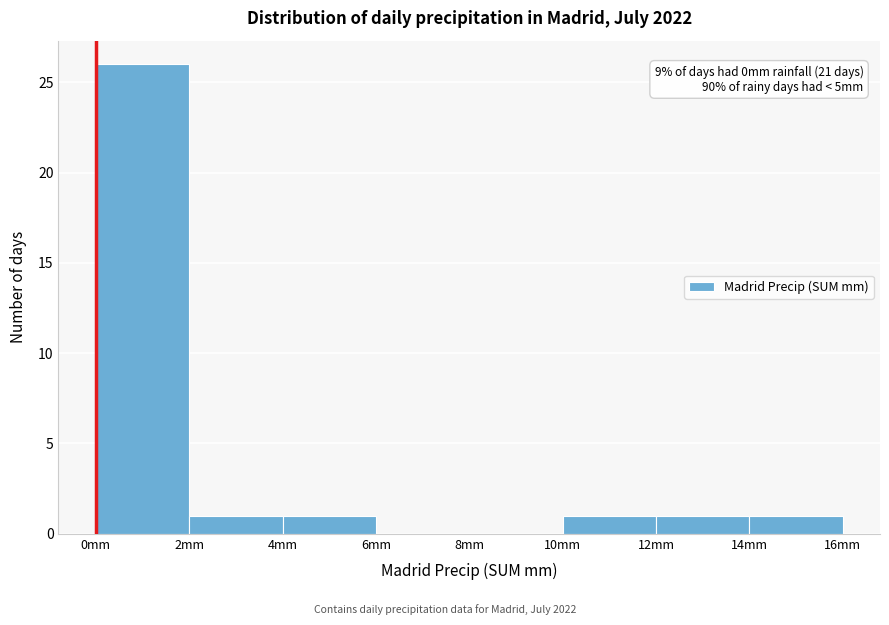

Over which range of the x-axis is the bar tallest?

0 to 2